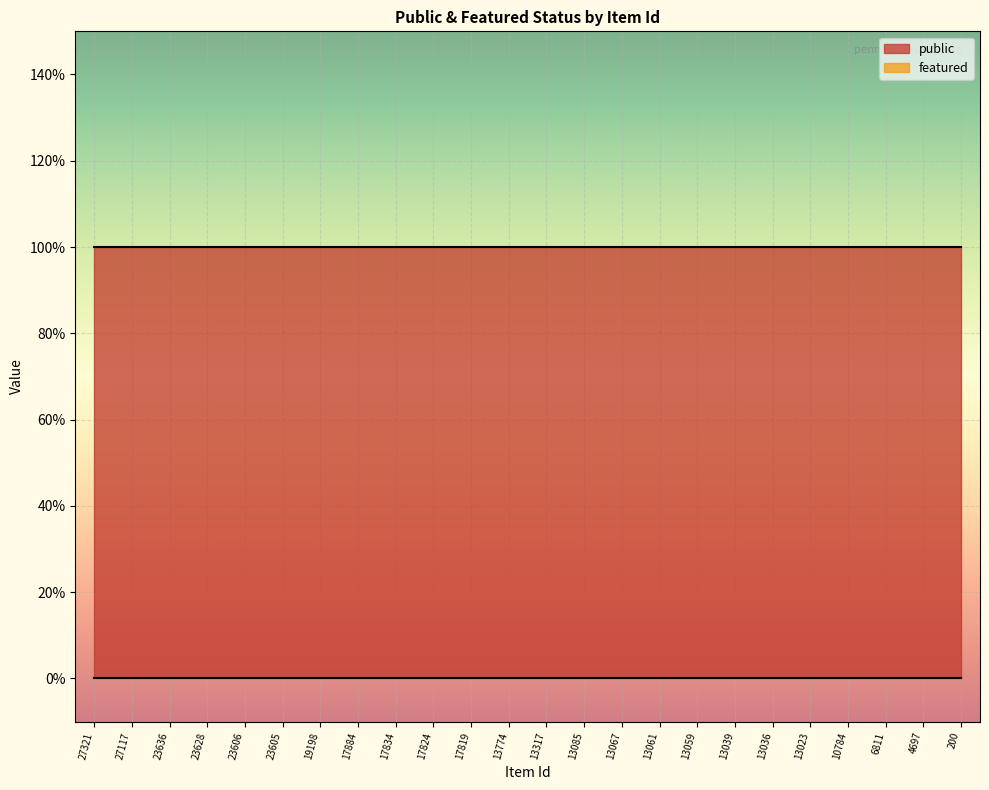

Which series has the widest spread of values?

public